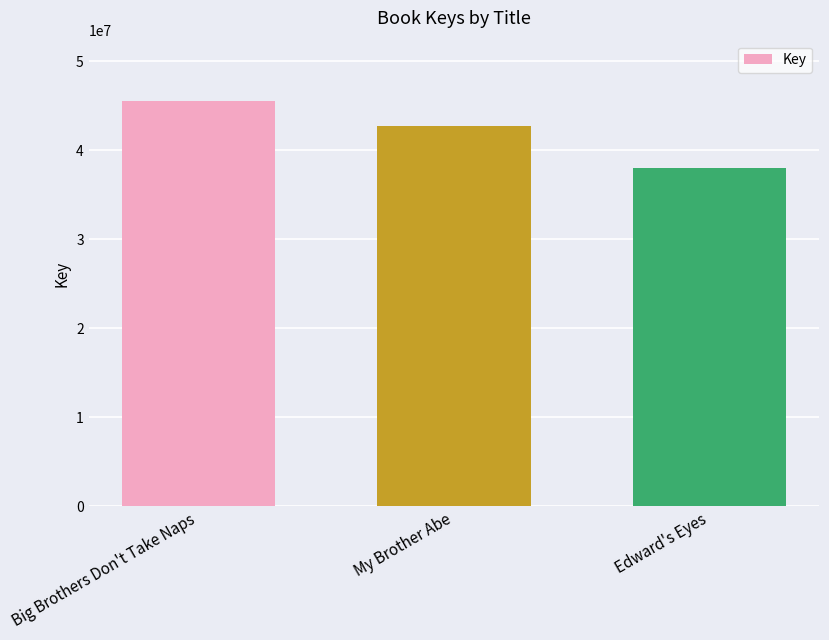

True or false: the data shows 45484444 at Big Brothers Don't Take Naps.

True